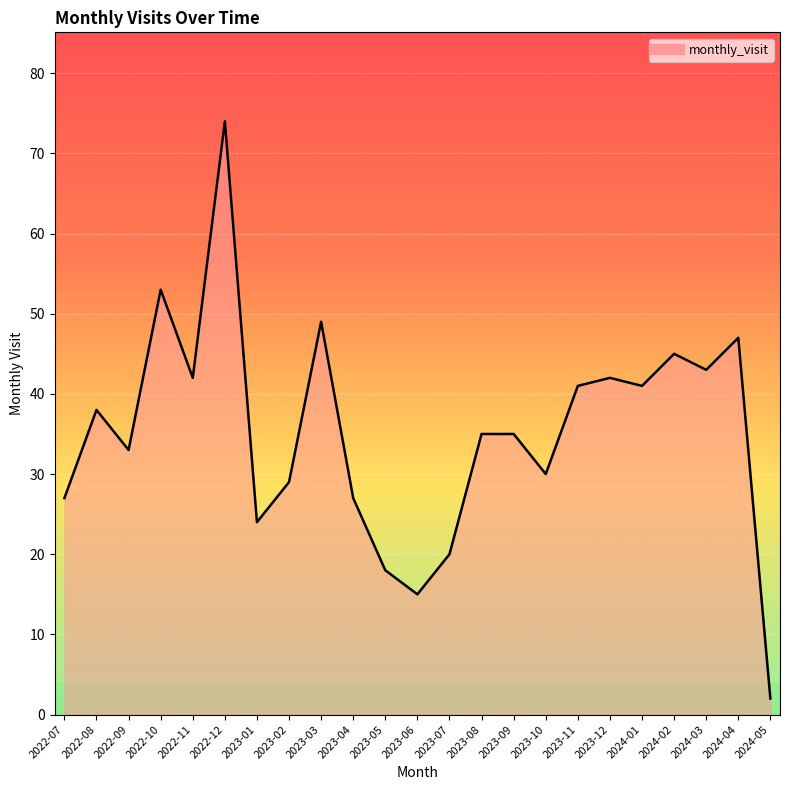

What is the change in value from 2023-06 to 2024-03?

+28